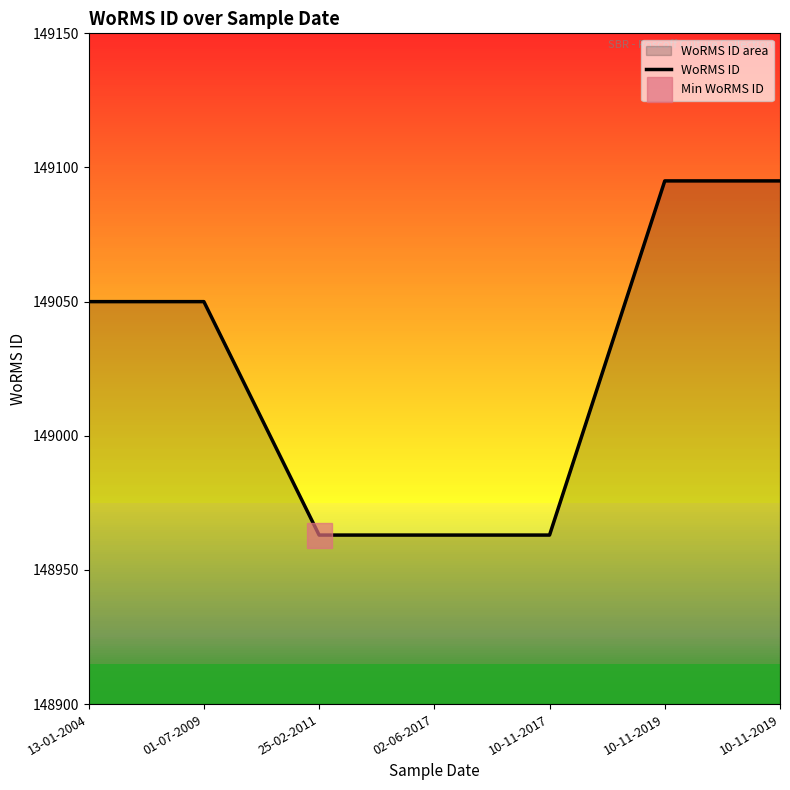

What is the difference between the values at 10-11-2017 and 10-11-2019?

132